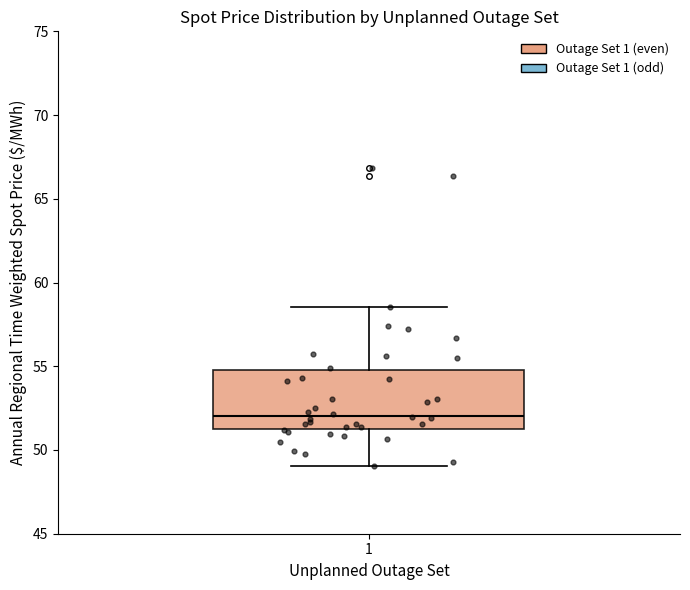

Transcribe this box plot: give where the median line is, the range the box spans, and where the two whiskers end, as read against the y-axis. The values are not printed on the chart, so give them approximately, as read against the axis.

median 52.0, box 51.0 to 55.0, whiskers 49.0 to 58.5